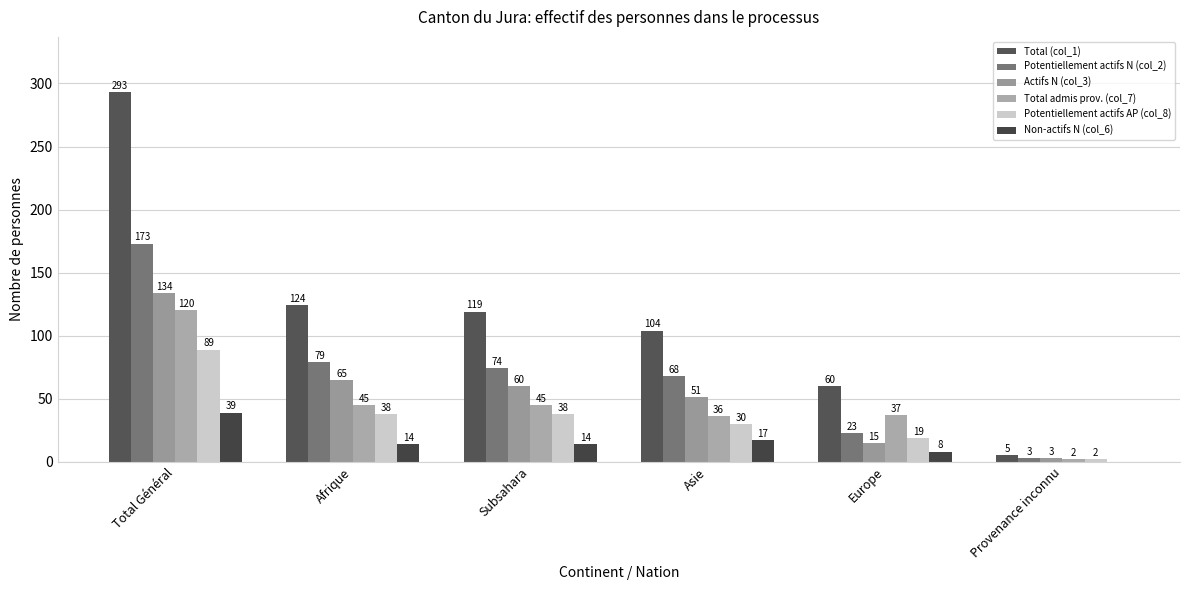

What is the difference between the maximum and second lowest values in the Total admis prov. (col_7) series?

84